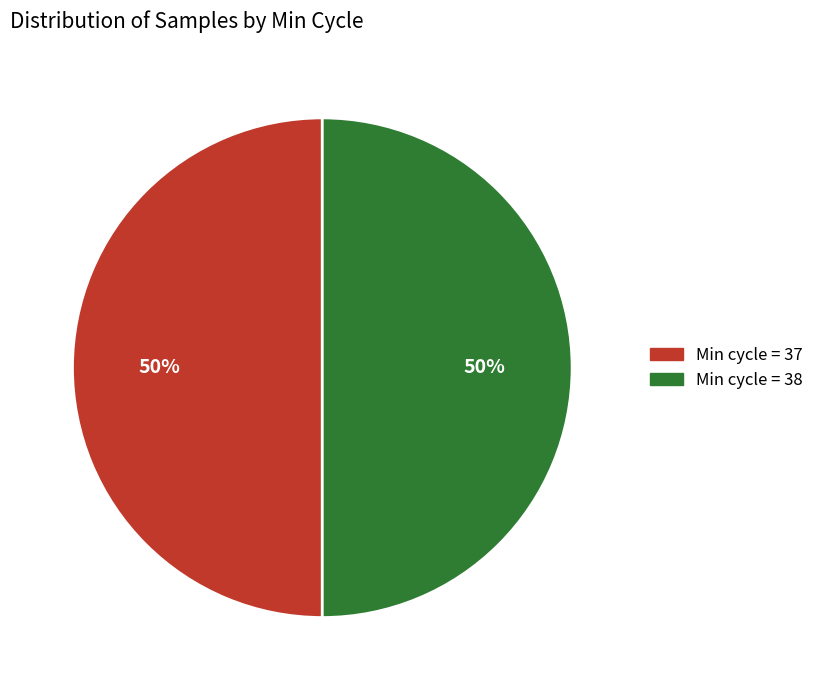

To the nearest percent, what is the average slice percentage?

50%